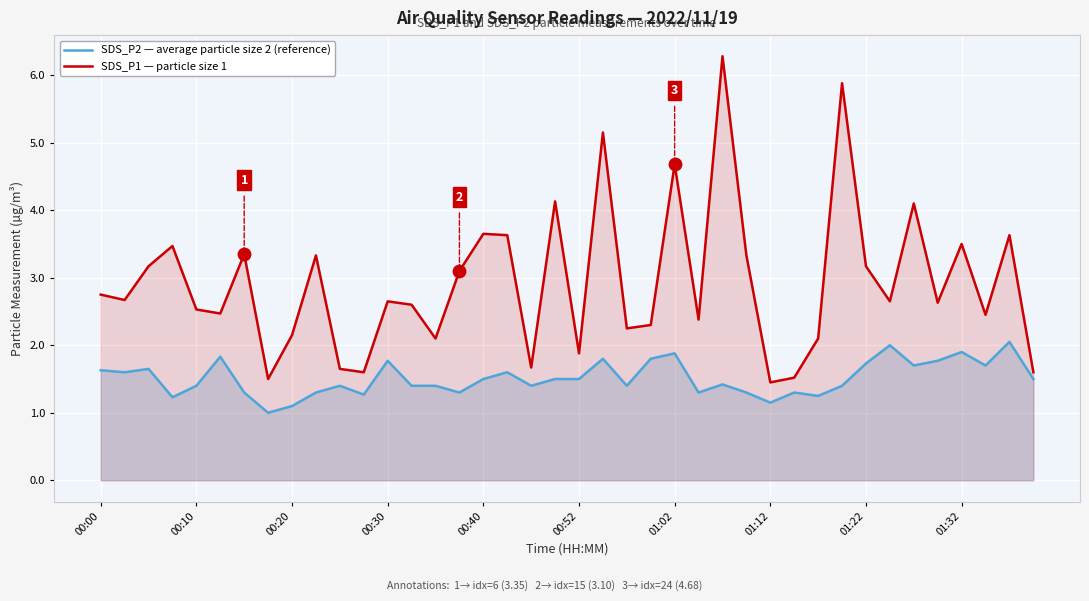

Which series has the largest total across all categories?

SDS_P1 — particle size 1